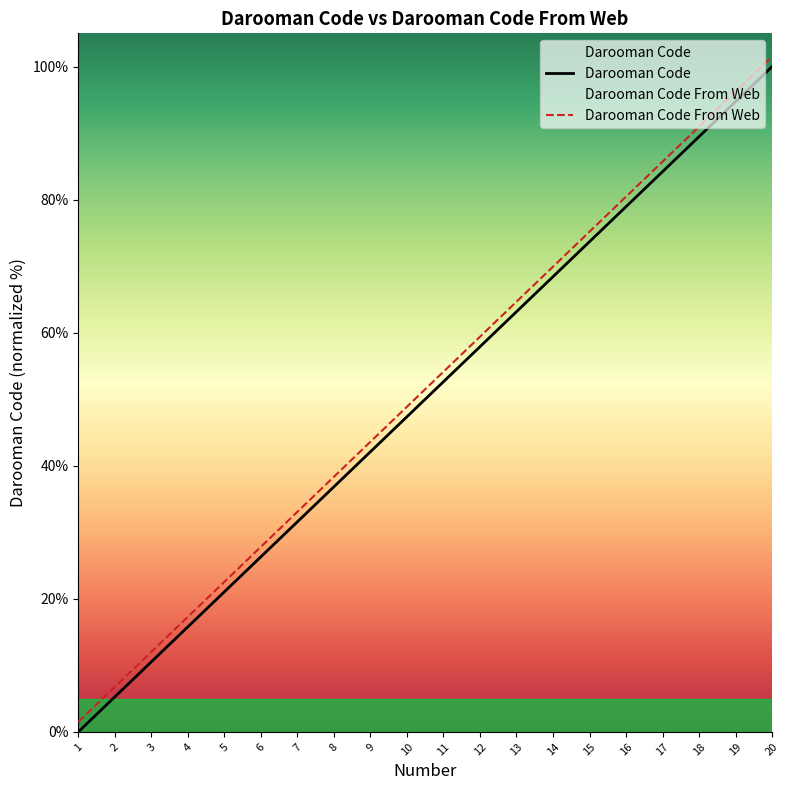

What is the difference between the highest and lowest values at 5?

1.5